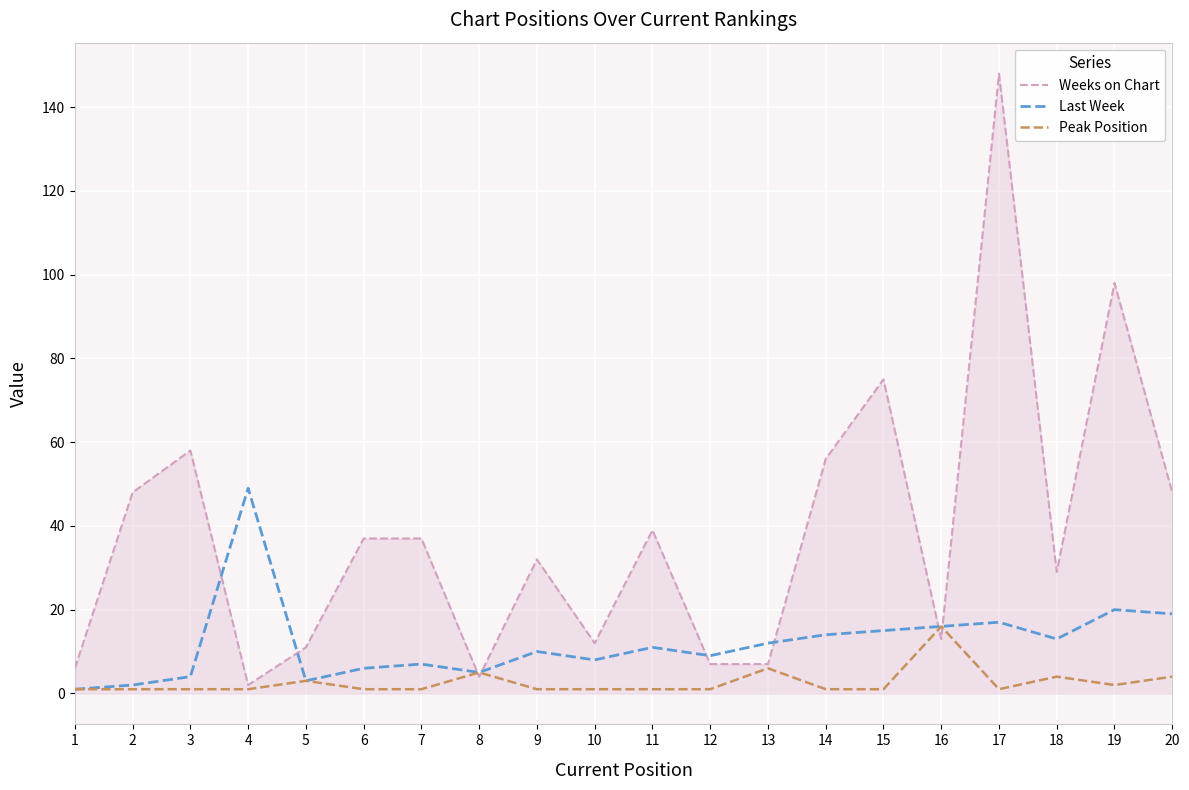

Between 10 and 20, which series saw the biggest shift?

Weeks on Chart